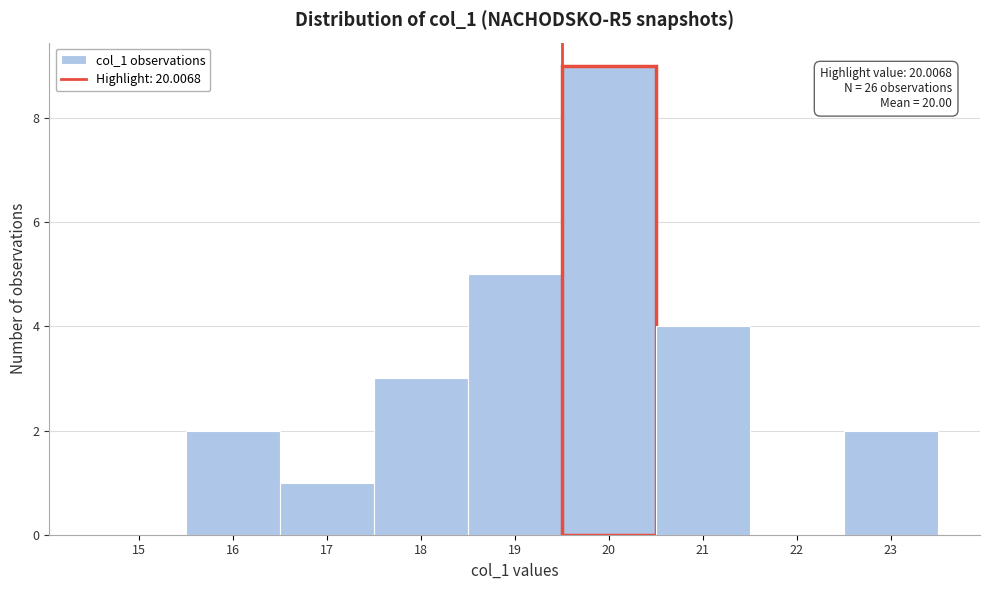

Reading left to right, transcribe all the data shown in this chart.

15=0	16=2	17=1	18=3	19=5	20=9	21=4	22=0	23=2